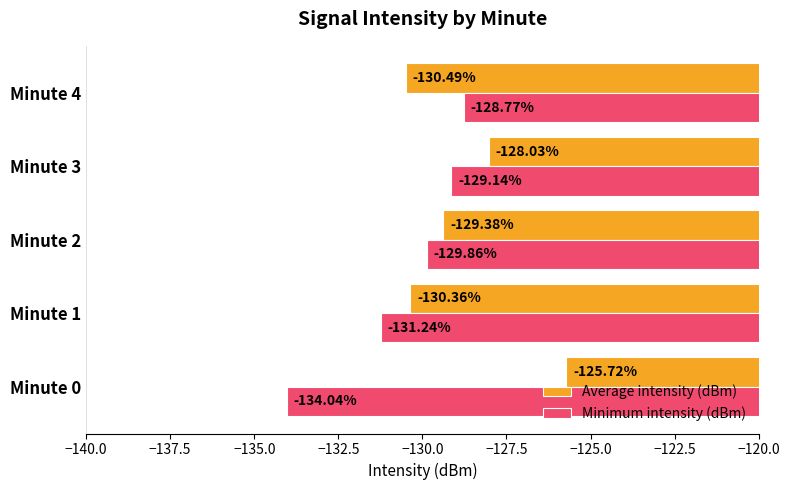

How many data points in Average intensity (dBm) are above -129?

2